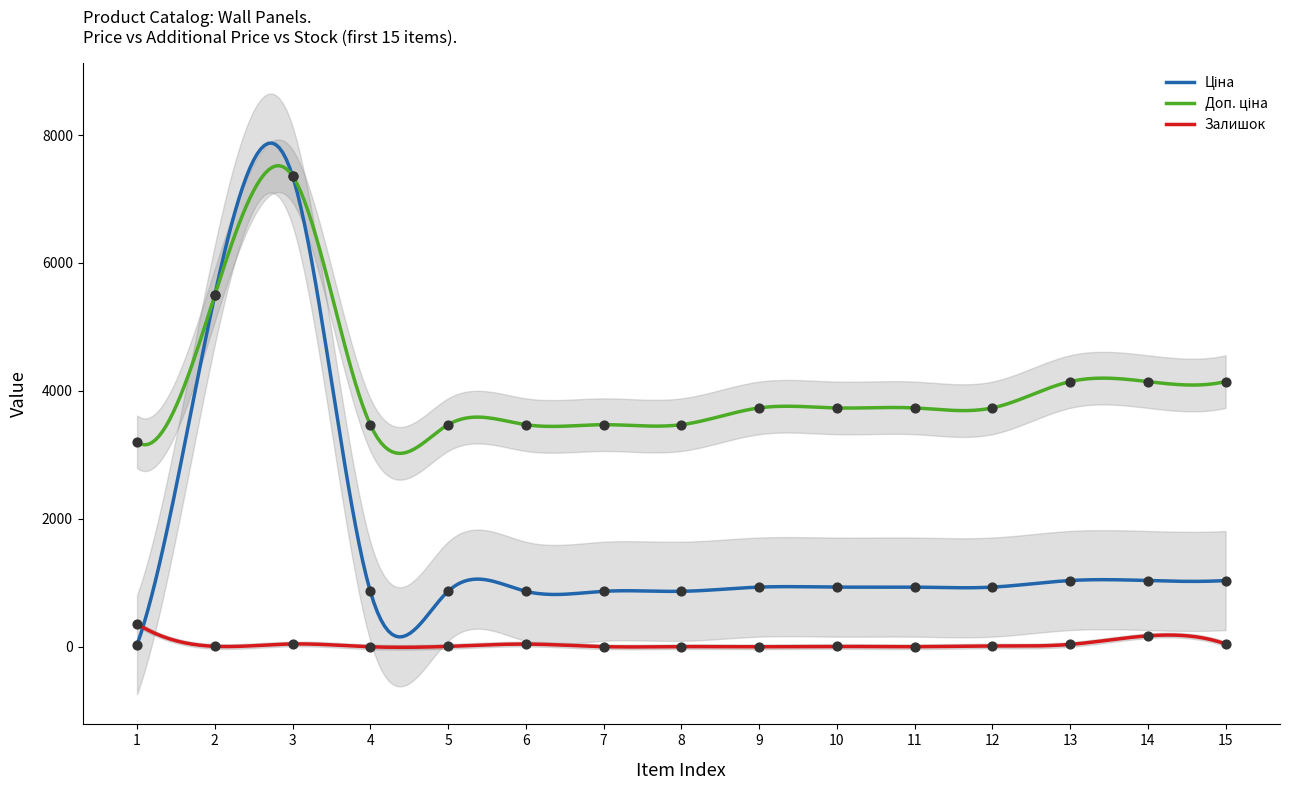

What is the total value across all series at 7?

4343.1